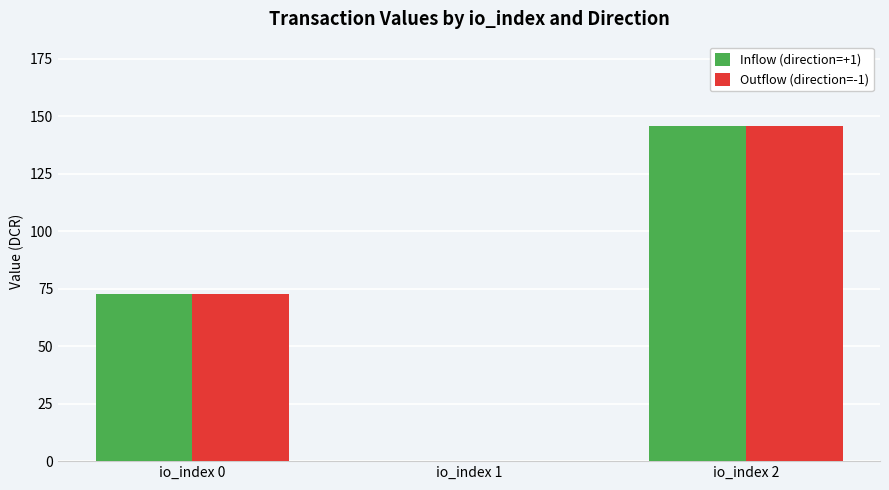

At which category is the sum across all series the highest?

io_index 2